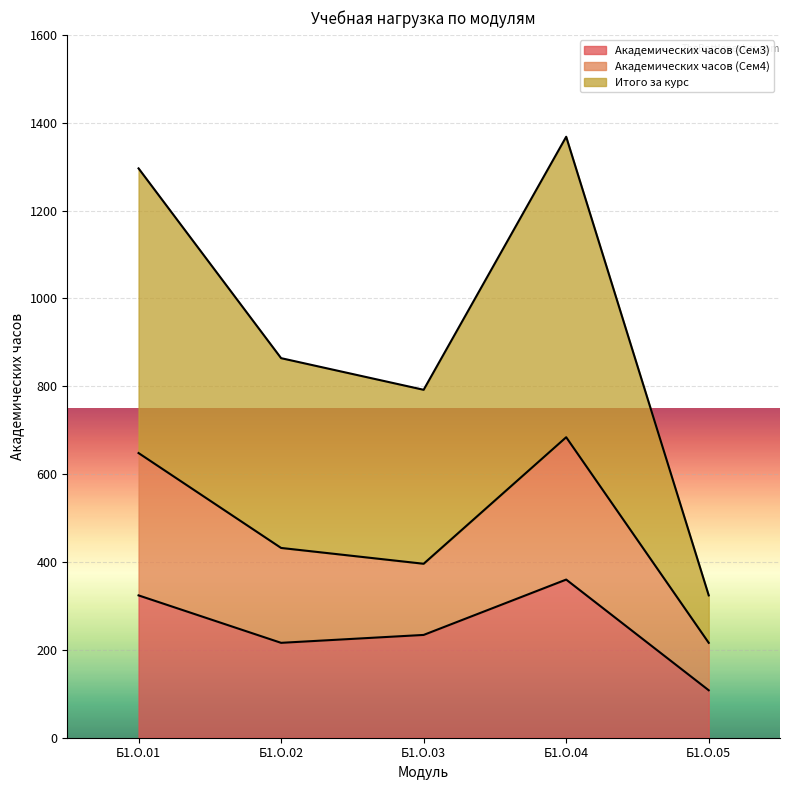

What is the lowest value of the Итого за курс series?

324